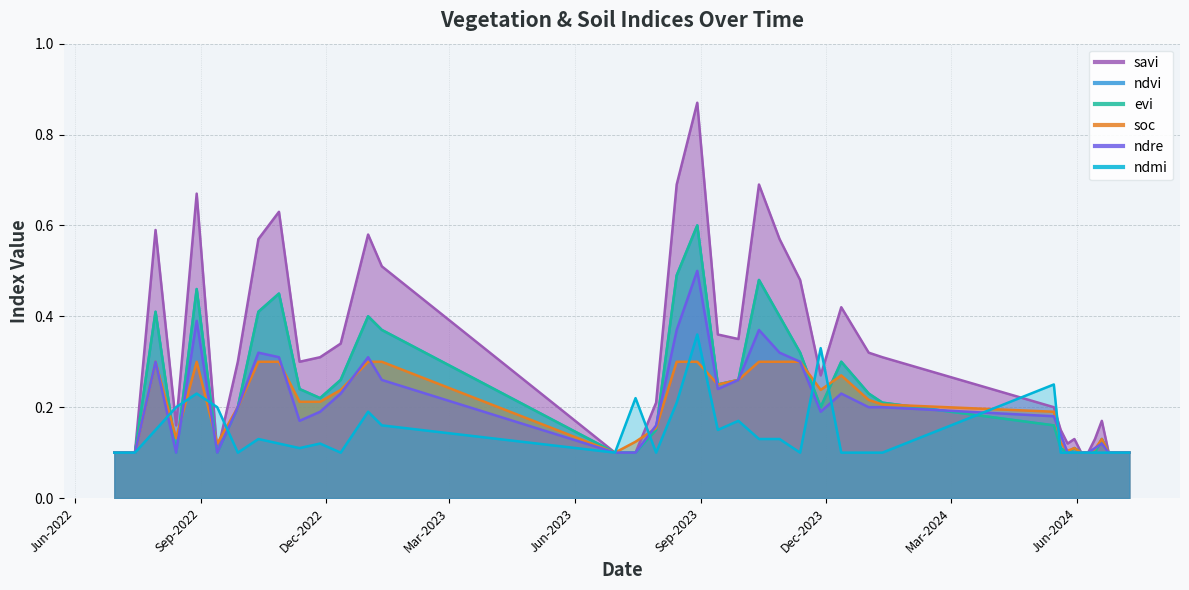

Reading left to right, list all the values displayed in this chart.

savi: 0.1	0.1	0.6	0.2	0.7	0.1	0.3	0.6	0.6	0.3	0.3	0.3	0.6	0.5	0.1	0.1	0.2	0.7	0.9	0.4	0.3	0.7	0.6	0.5	0.3	0.4	0.3	0.3	0.2	0.1	0.1	0.1	0.1	0.1	0.1	0.2	0.1	0.1
ndvi: 0.1	0.1	0.4	0.1	0.5	0.1	0.2	0.4	0.5	0.2	0.2	0.3	0.4	0.4	0.1	0.1	0.1	0.5	0.6	0.2	0.3	0.5	0.4	0.3	0.2	0.3	0.2	0.2	0.2	0.1	0.1	0.1	0.1	0.1	0.1	0.1	0.1	0.1
evi: 0.1	0.1	0.4	0.1	0.5	0.1	0.2	0.4	0.5	0.2	0.2	0.3	0.4	0.4	0.1	0.1	0.1	0.5	0.6	0.2	0.3	0.5	0.4	0.3	0.2	0.3	0.2	0.2	0.2	0.1	0.1	0.1	0.1	0.1	0.1	0.1	0.1	0.1
soc: 0.1	0.1	0.3	0.1	0.3	0.1	0.2	0.3	0.3	0.2	0.2	0.2	0.3	0.3	0.1	0.1	0.2	0.3	0.3	0.2	0.3	0.3	0.3	0.3	0.2	0.3	0.2	0.2	0.2	0.1	0.1	0.1	0.1	0.1	0.1	0.1	0.1	0.1
ndre: 0.1	0.1	0.3	0.1	0.4	0.1	0.2	0.3	0.3	0.2	0.2	0.2	0.3	0.3	0.1	0.1	0.2	0.4	0.5	0.2	0.3	0.4	0.3	0.3	0.2	0.2	0.2	0.2	0.2	0.1	0.1	0.1	0.1	0.1	0.1	0.1	0.1	0.1
ndmi: 0.1	0.1	0.1	0.2	0.2	0.2	0.1	0.1	0.1	0.1	0.1	0.1	0.2	0.2	0.1	0.2	0.1	0.2	0.4	0.1	0.2	0.1	0.1	0.1	0.3	0.1	0.1	0.1	0.2	0.1	0.1	0.1	0.1	0.1	0.1	0.1	0.1	0.1